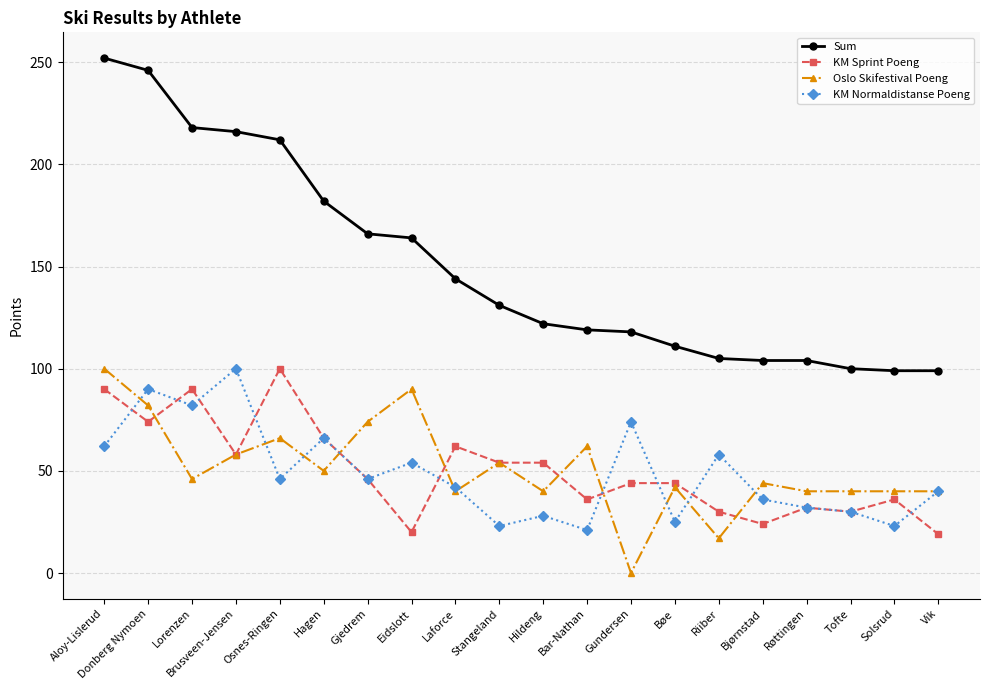

The value of Oslo Skifestival Poeng at Aloy-Lislerud is 50. True or false?

False